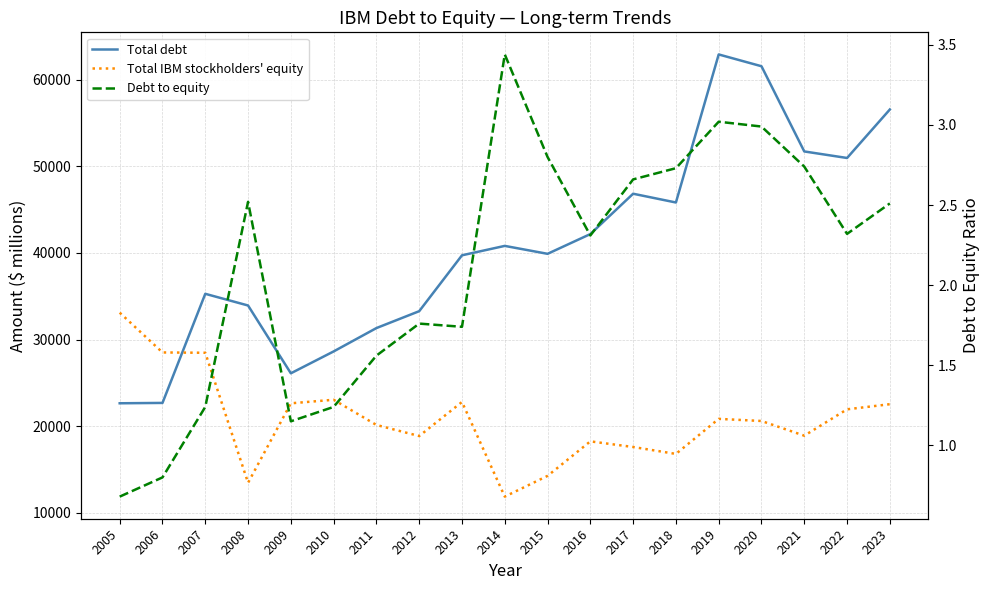

What is the value of the Total IBM stockholders' equity point at the 1st from the left?

33098.0